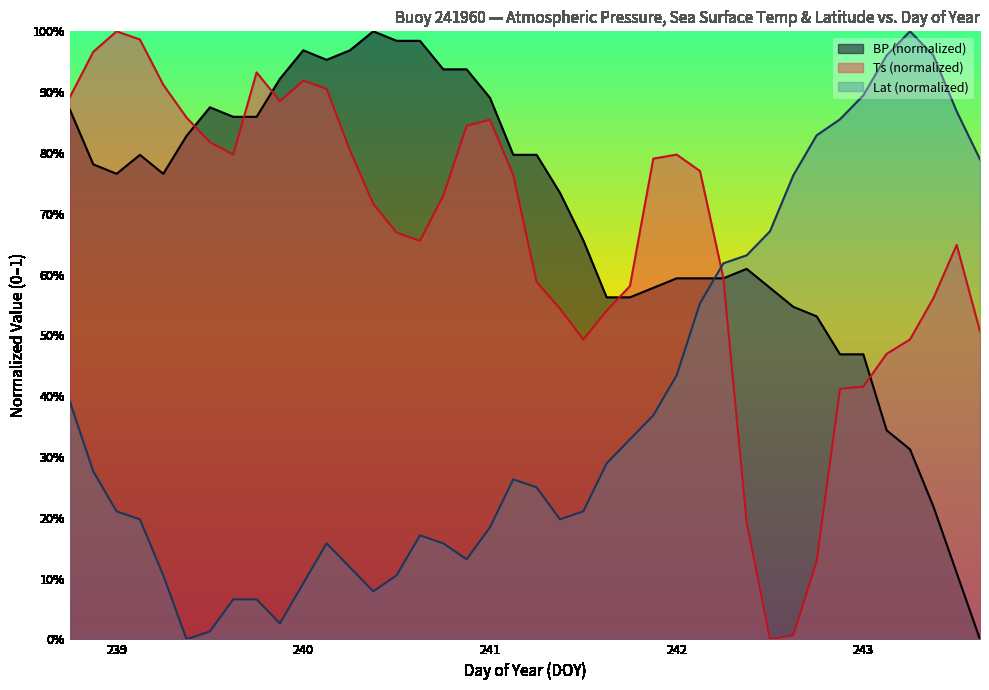

Reading left to right, extract all data points from this chart.

BP: 238.75=0.9	238.875=0.8	239.0=0.8	239.125=0.8	239.25=0.8	239.375=0.8	239.5=0.9	239.625=0.9	239.75=0.9	239.875=0.9	240.0=1.0	240.125=1.0	240.25=1.0	240.375=1.0	240.5=1.0	240.625=1.0	240.75=0.9	240.875=0.9	241.0=0.9	241.125=0.8	241.25=0.8	241.375=0.7	241.5=0.7	241.625=0.6	241.75=0.6	241.875=0.6	242.0=0.6	242.125=0.6	242.25=0.6	242.375=0.6	242.5=0.6	242.625=0.5	242.75=0.5	242.875=0.5	243.0=0.5	243.125=0.3	243.25=0.3	243.375=0.2	243.5=0.1	243.625=0.0
Ts: 238.75=0.9	238.875=1.0	239.0=1.0	239.125=1.0	239.25=0.9	239.375=0.9	239.5=0.8	239.625=0.8	239.75=0.9	239.875=0.9	240.0=0.9	240.125=0.9	240.25=0.8	240.375=0.7	240.5=0.7	240.625=0.7	240.75=0.7	240.875=0.8	241.0=0.9	241.125=0.8	241.25=0.6	241.375=0.5	241.5=0.5	241.625=0.5	241.75=0.6	241.875=0.8	242.0=0.8	242.125=0.8	242.25=0.6	242.375=0.2	242.5=0.0	242.625=0.0	242.75=0.1	242.875=0.4	243.0=0.4	243.125=0.5	243.25=0.5	243.375=0.6	243.5=0.6	243.625=0.5
Lat: 238.75=0.4	238.875=0.3	239.0=0.2	239.125=0.2	239.25=0.1	239.375=0.0	239.5=0.0	239.625=0.1	239.75=0.1	239.875=0.0	240.0=0.1	240.125=0.2	240.25=0.1	240.375=0.1	240.5=0.1	240.625=0.2	240.75=0.2	240.875=0.1	241.0=0.2	241.125=0.3	241.25=0.3	241.375=0.2	241.5=0.2	241.625=0.3	241.75=0.3	241.875=0.4	242.0=0.4	242.125=0.6	242.25=0.6	242.375=0.6	242.5=0.7	242.625=0.8	242.75=0.8	242.875=0.9	243.0=0.9	243.125=1.0	243.25=1.0	243.375=1.0	243.5=0.9	243.625=0.8